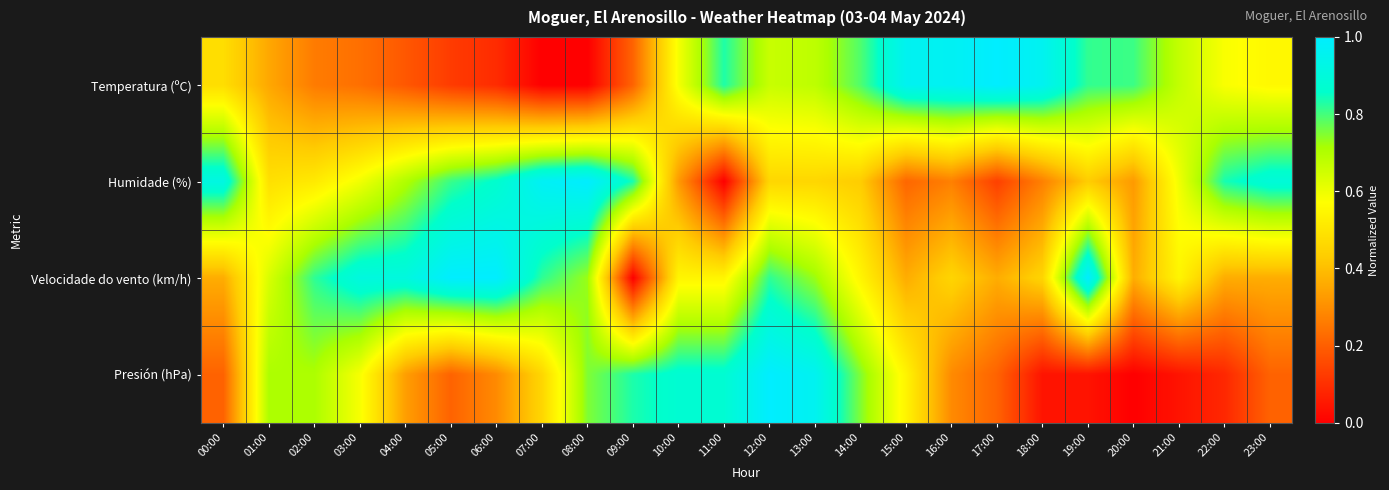

Reading left to right, transcribe all the data shown in this chart.

Temperatura (ºC): 00:00=0.5	01:00=0.4	02:00=0.3	03:00=0.2	04:00=0.2	05:00=0.1	06:00=0.1	07:00=0.0	08:00=0.0	09:00=0.2	10:00=0.6	11:00=0.8	12:00=0.7	13:00=0.7	14:00=0.8	15:00=1.0	16:00=1.0	17:00=1.0	18:00=1.0	19:00=0.8	20:00=0.8	21:00=0.7	22:00=0.6	23:00=0.6
Humidade (%): 00:00=0.9	01:00=0.5	02:00=0.5	03:00=0.6	04:00=0.7	05:00=0.8	06:00=0.9	07:00=1.0	08:00=1.0	09:00=0.8	10:00=0.3	11:00=0.0	12:00=0.5	13:00=0.5	14:00=0.4	15:00=0.2	16:00=0.3	17:00=0.1	18:00=0.3	19:00=0.4	20:00=0.3	21:00=0.6	22:00=0.8	23:00=0.9
Velocidade do vento (km/h): 00:00=0.4	01:00=0.6	02:00=0.8	03:00=0.9	04:00=0.9	05:00=1.0	06:00=1.0	07:00=0.8	08:00=0.7	09:00=0.0	10:00=0.5	11:00=0.5	12:00=0.8	13:00=0.7	14:00=0.5	15:00=0.4	16:00=0.5	17:00=0.4	18:00=0.5	19:00=1.0	20:00=0.4	21:00=0.5	22:00=0.4	23:00=0.4
Presión (hPa): 00:00=0.2	01:00=0.7	02:00=0.7	03:00=0.6	04:00=0.3	05:00=0.2	06:00=0.3	07:00=0.5	08:00=0.8	09:00=0.8	10:00=0.9	11:00=0.9	12:00=1.0	13:00=1.0	14:00=0.8	15:00=0.5	16:00=0.3	17:00=0.2	18:00=0.0	19:00=0.0	20:00=0.0	21:00=0.0	22:00=0.1	23:00=0.2